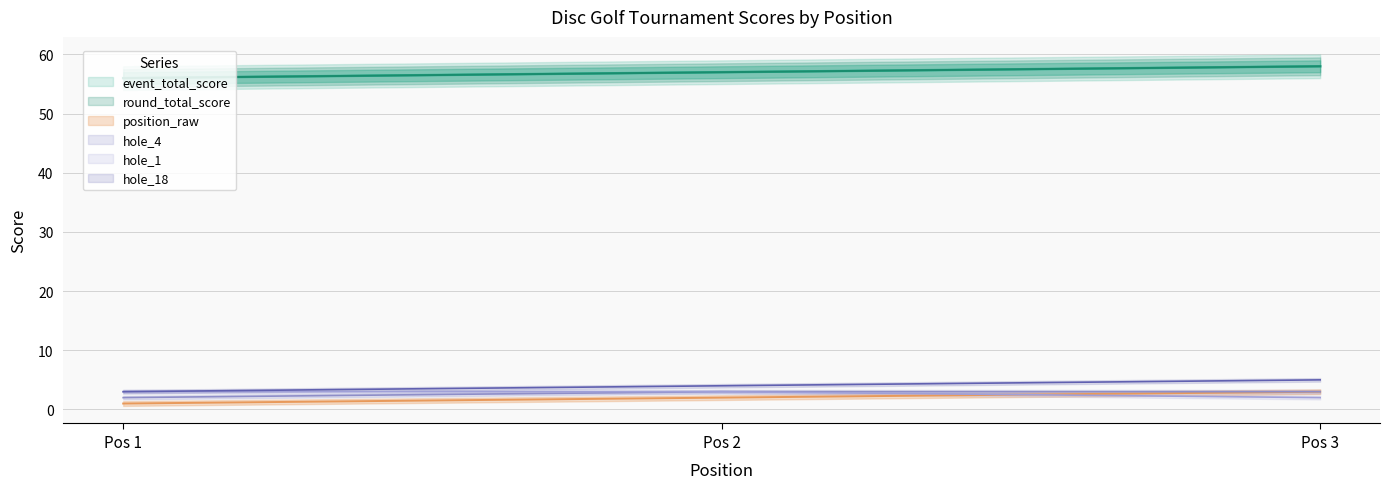

How many lines are shown in the chart?

6